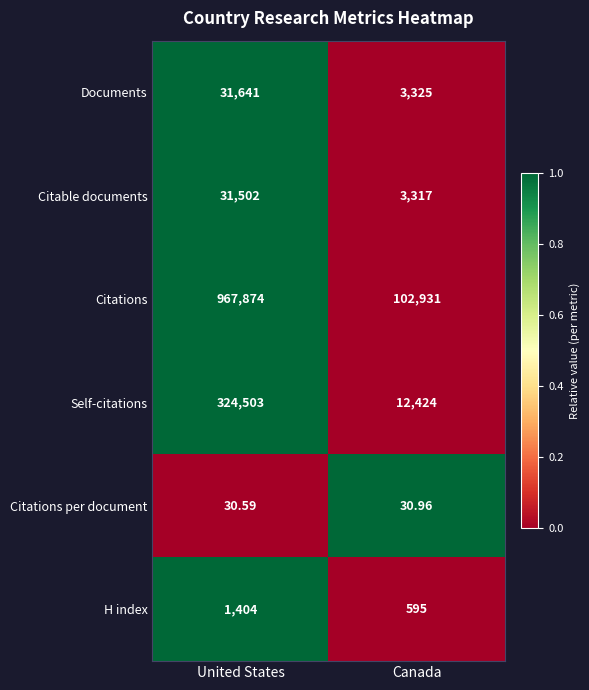

Where is Self-citations nearest to the value 168463?

Canada